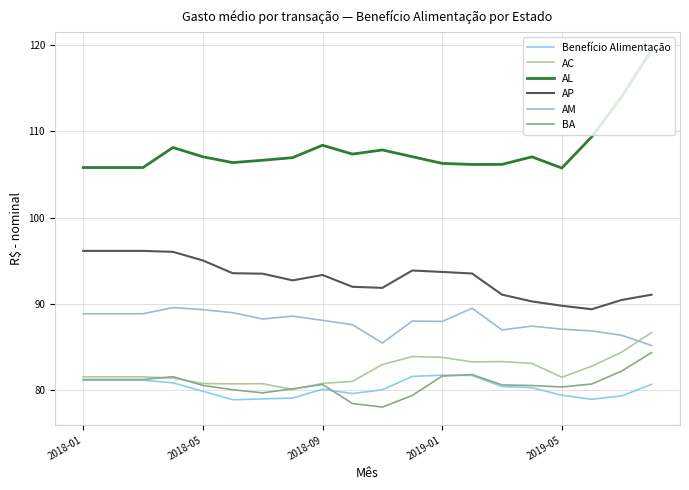

Rank the series by their maximum value, from lowest to highest.

Benefício Alimentação, BA, AC, AM, AP, AL